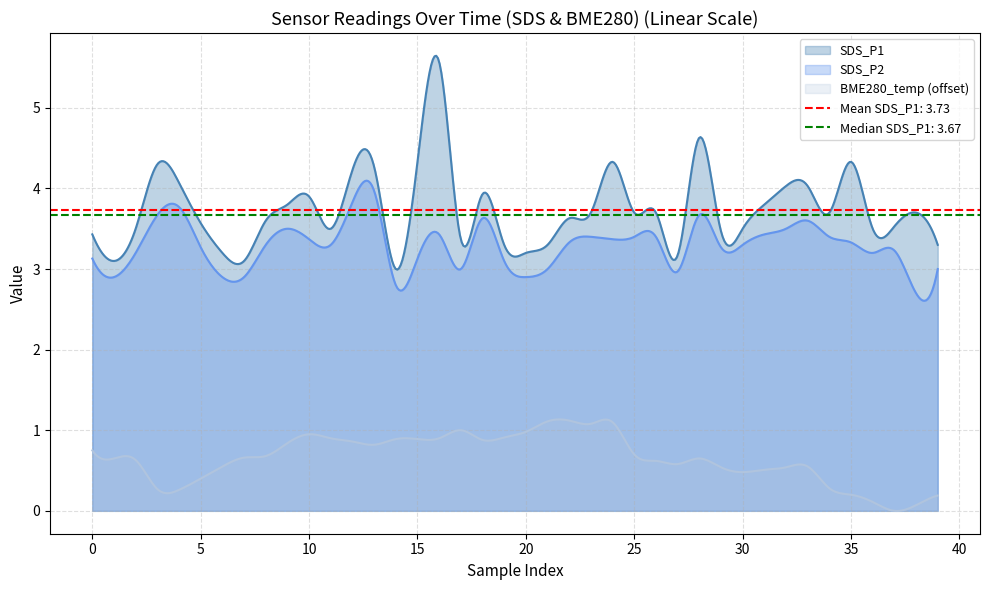

Where is SDS_P1 nearest to the value 4?

32